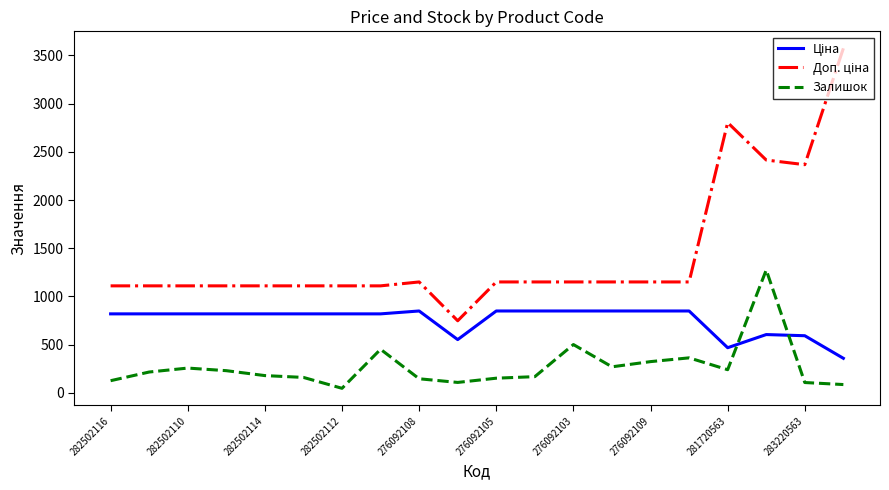

What is the highest value of the Залишок series?

1274.0